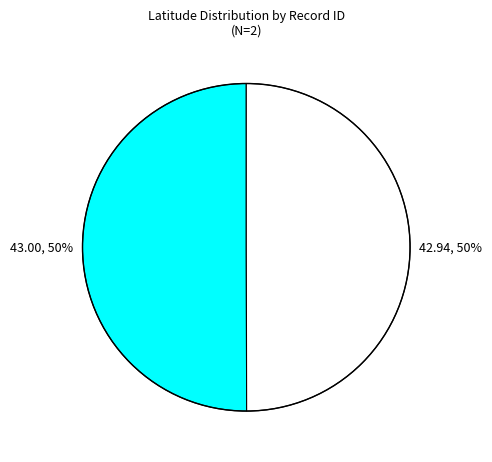

Count the number of slices in the pie.

2